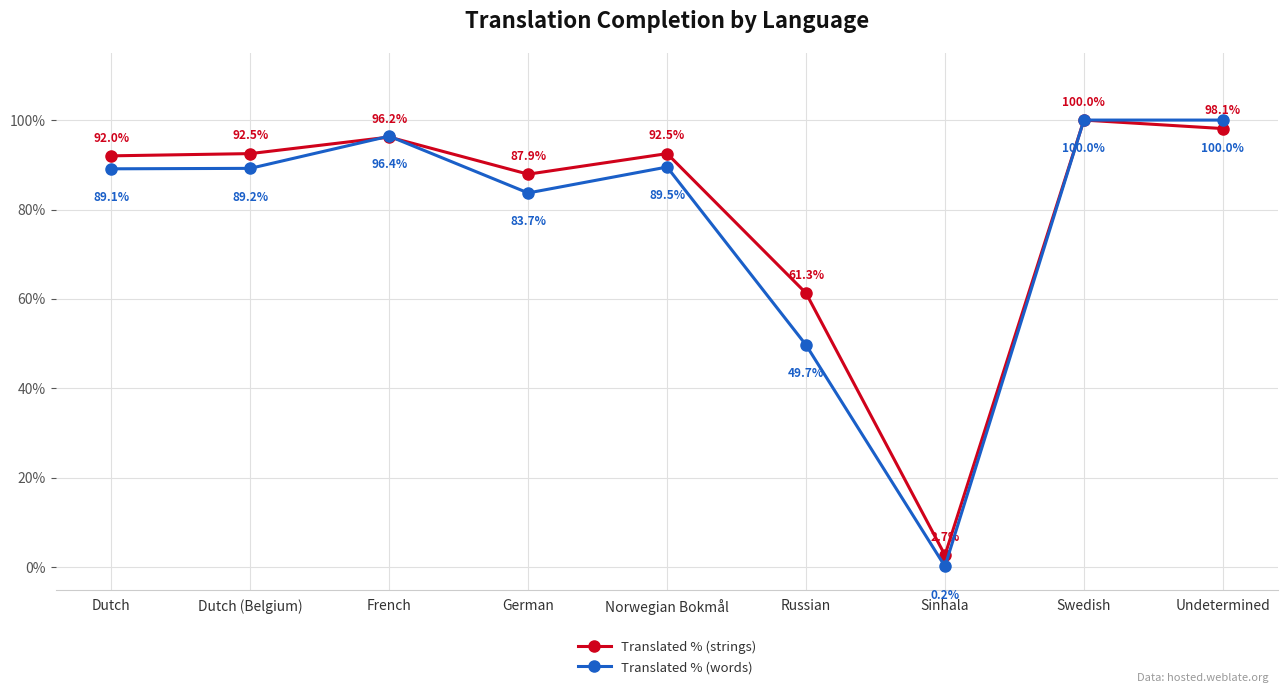

What are all the series names shown in the legend?

Translated % (strings), Translated % (words)